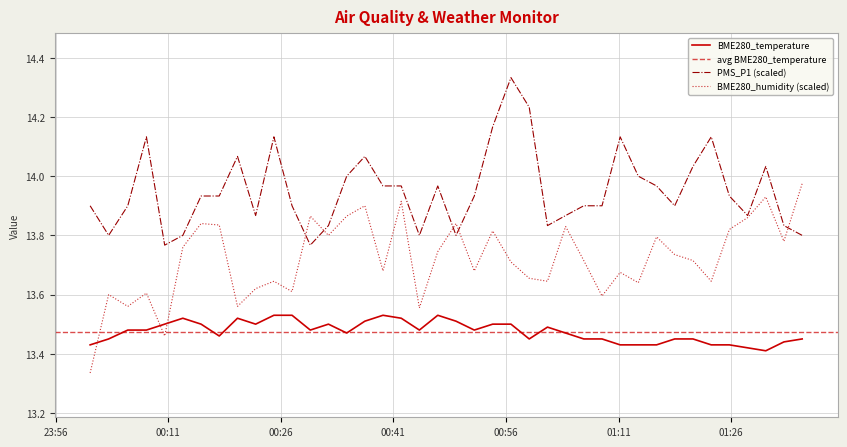

List the series in order of their peak value, highest first.

PMS_P1, BME280_humidity, BME280_temperature